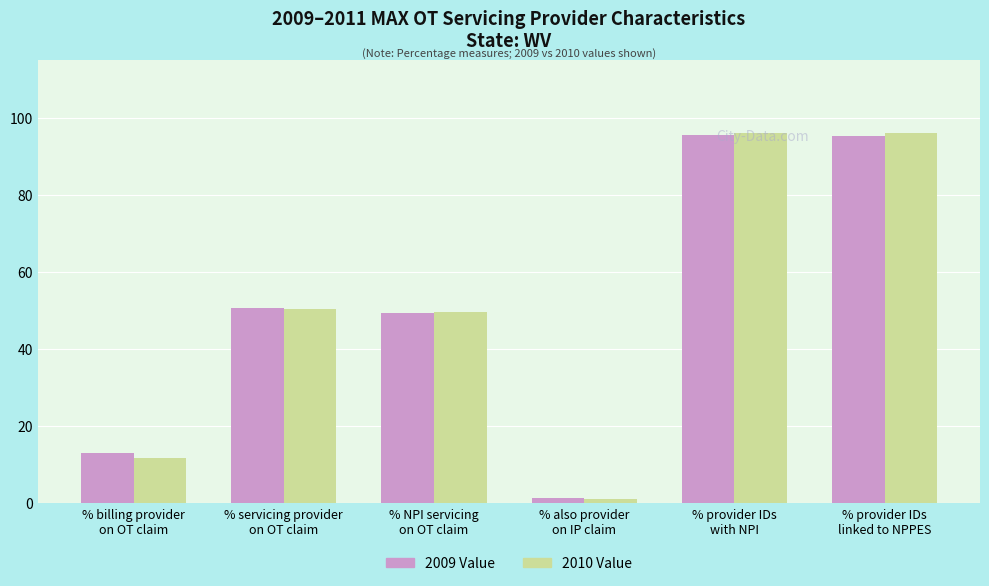

What is the label of the 1st bar from the left?

% billing provider
on OT claim